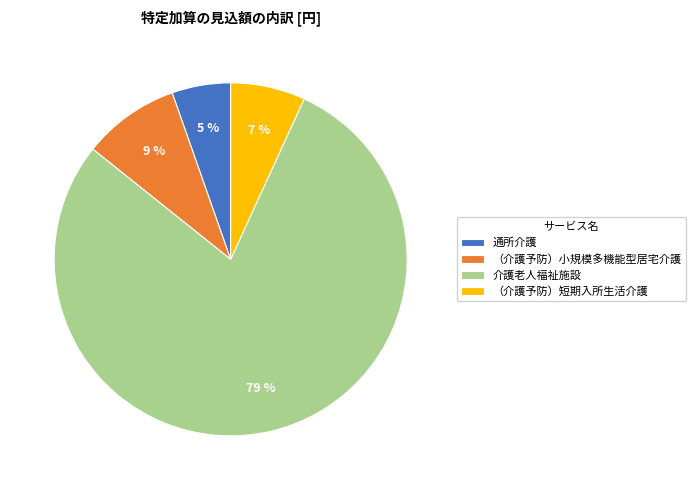

Between 通所介護 and （介護予防）小規模多機能型居宅介護, which is larger?

（介護予防）小規模多機能型居宅介護